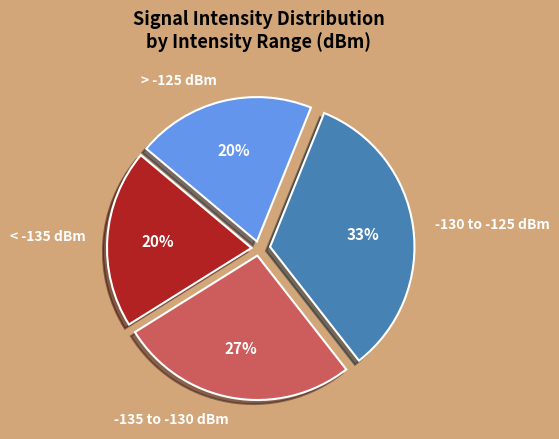

Does any single category account for the majority?

No